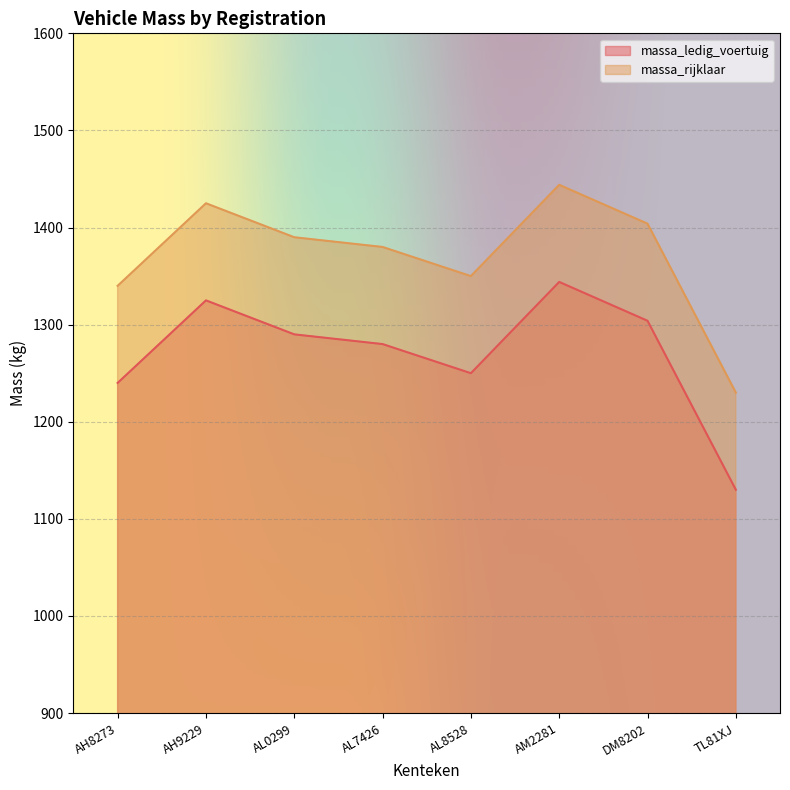

What is the value of the massa_rijklaar point at the 6th from the left?

1444